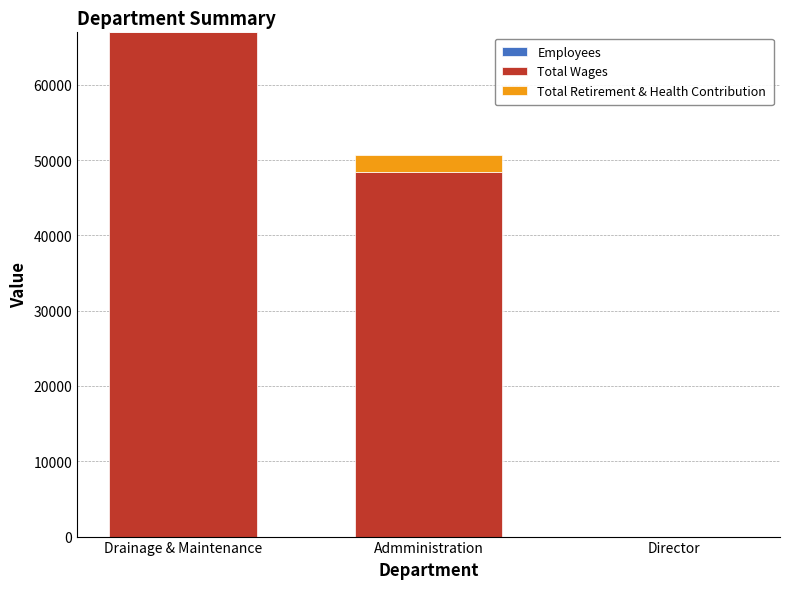

True or false: Employees has a value of 6 at Drainage & Maintenance.

True